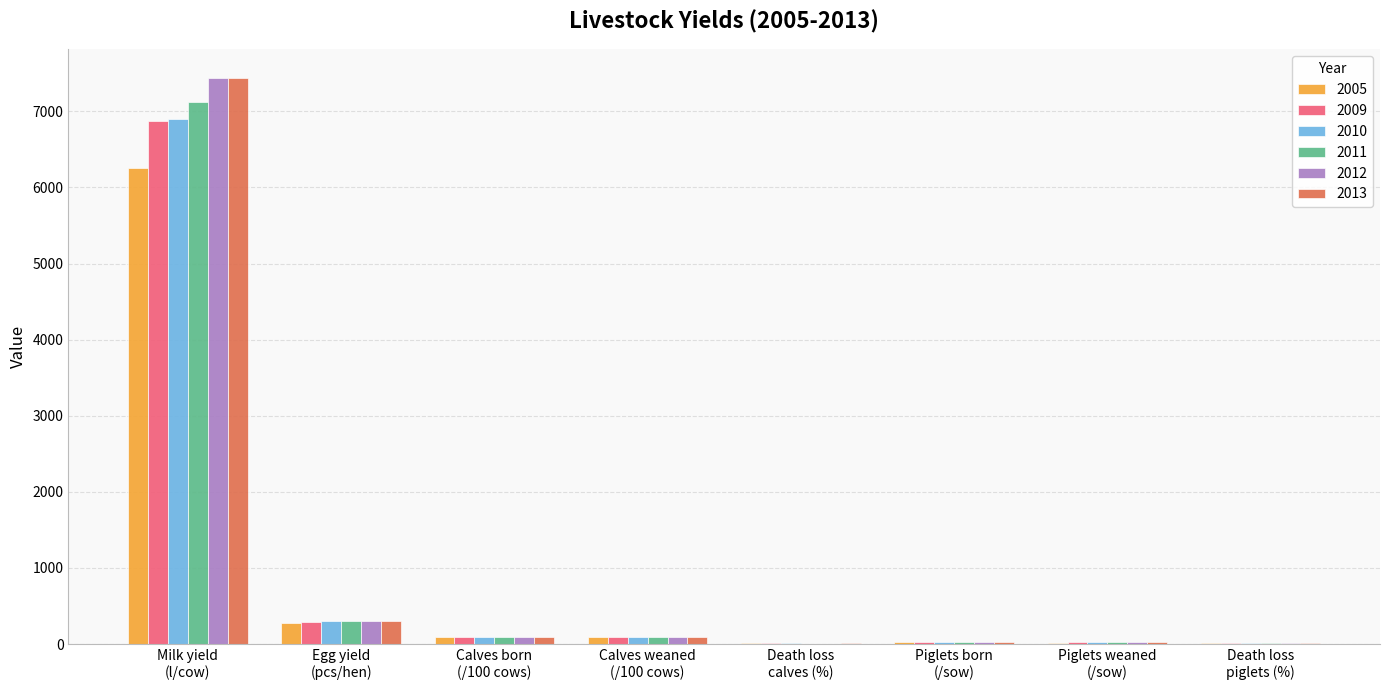

What is the sum of the 2011 values at Calves born
(/100 cows) and Calves weaned
(/100 cows)?

187.4